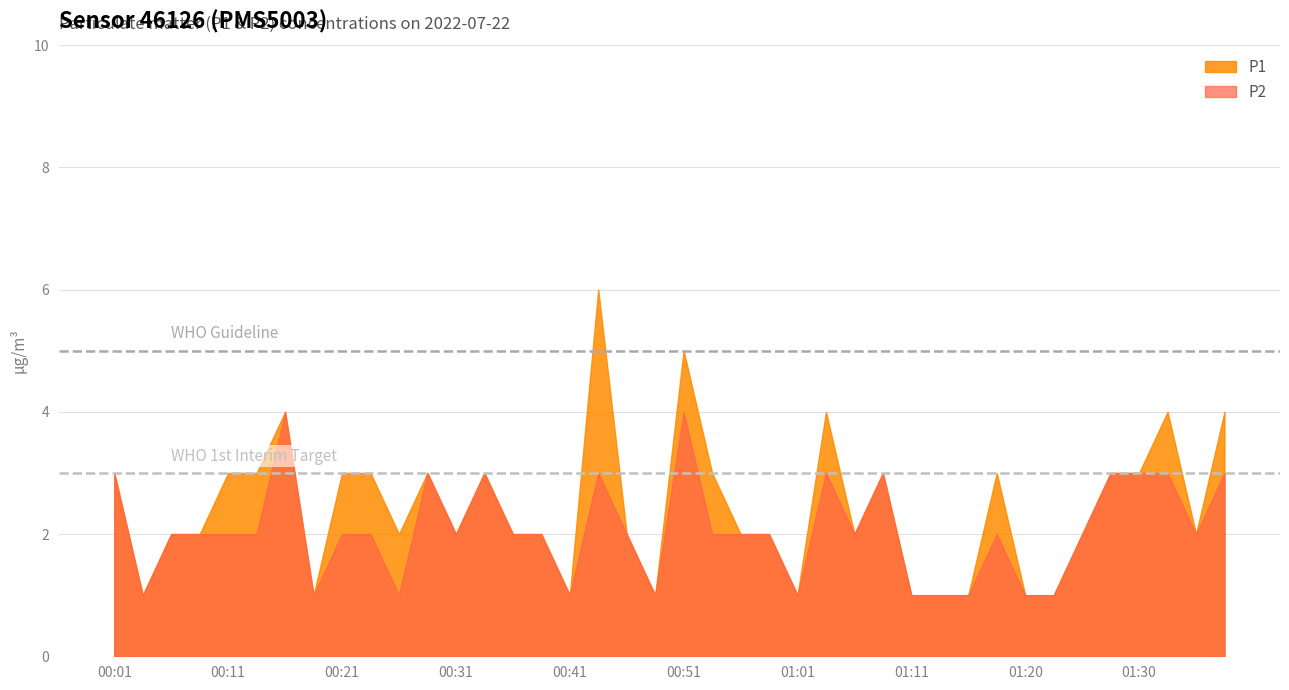

What is the lowest value of the P2 series?

1